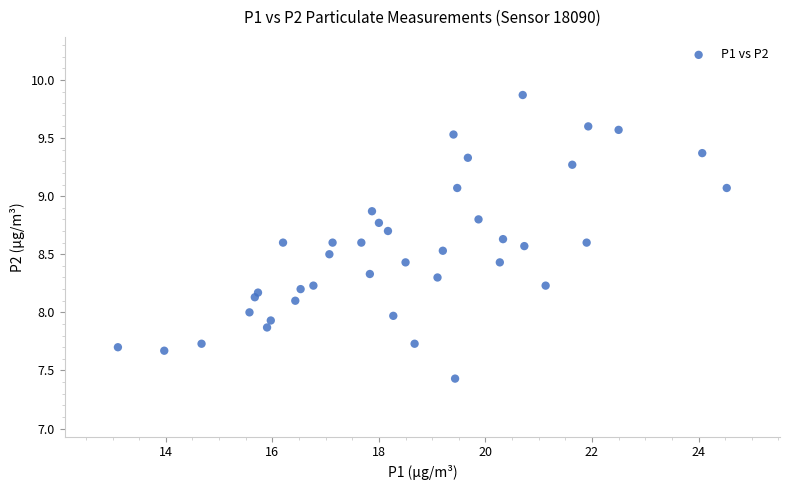

What is the range of X values (max minus min)?

11.4